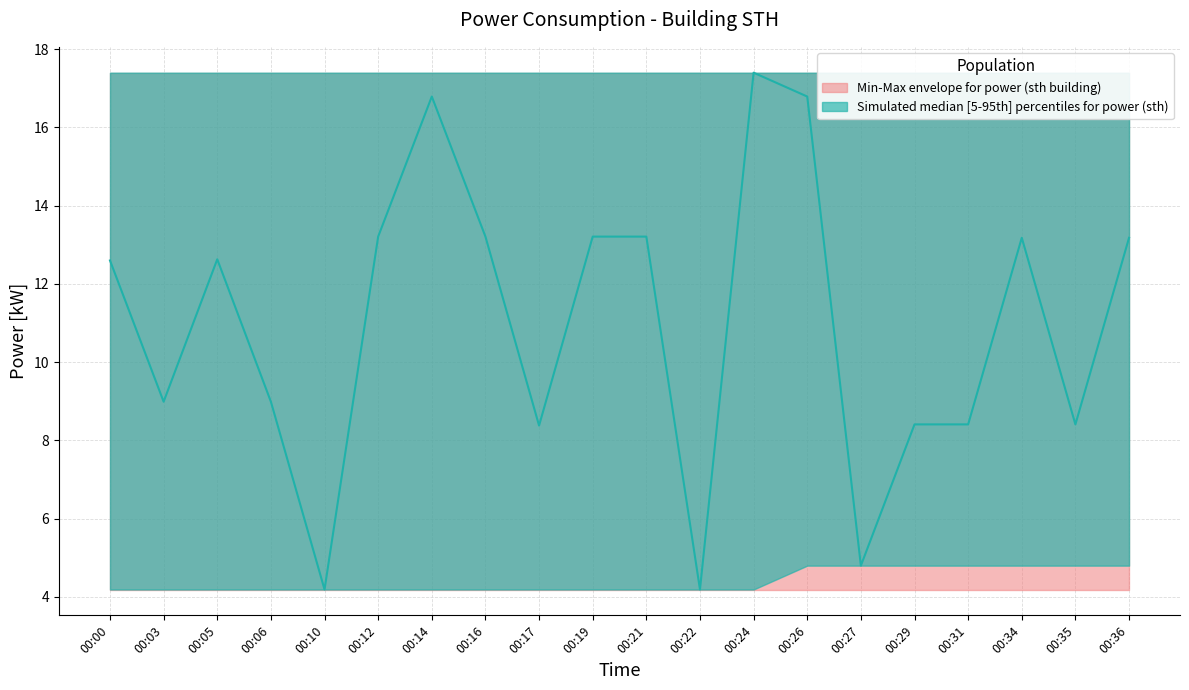

True or false: power_lower has more than 1 points higher than both neighbors.

False